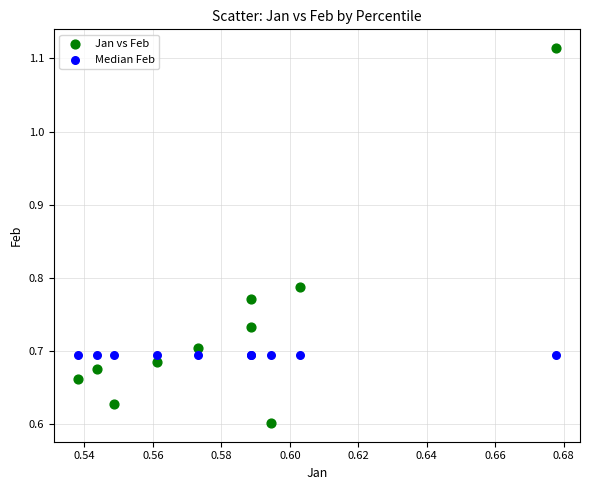

Which series contains the highest Y value?

Jan vs Feb